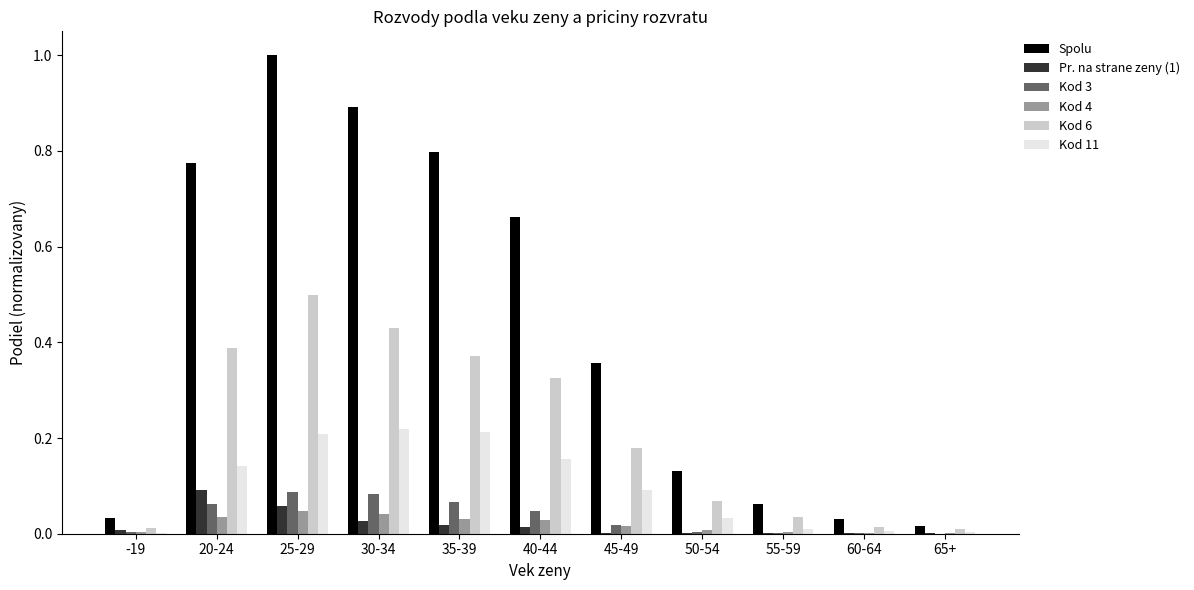

What is the total value across all series at 30-34?

1.7